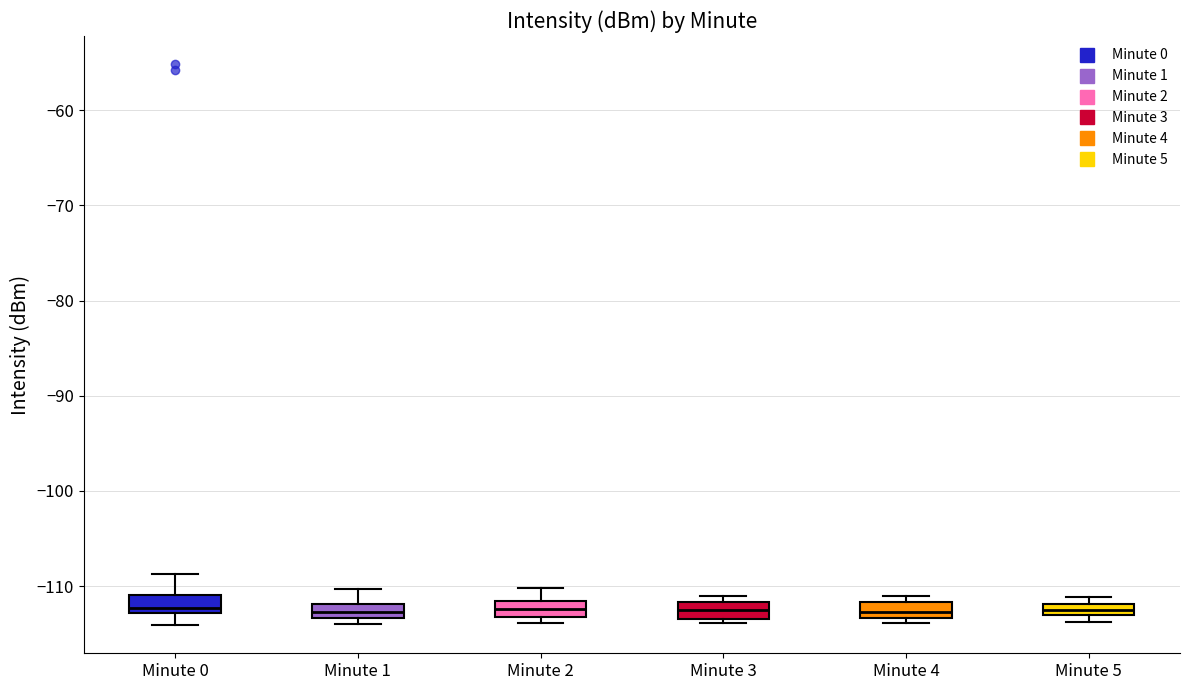

Where is the lower edge of the box for Minute 0 on the y-axis? The values are not printed on the chart, so give them approximately, as read against the axis.

-113